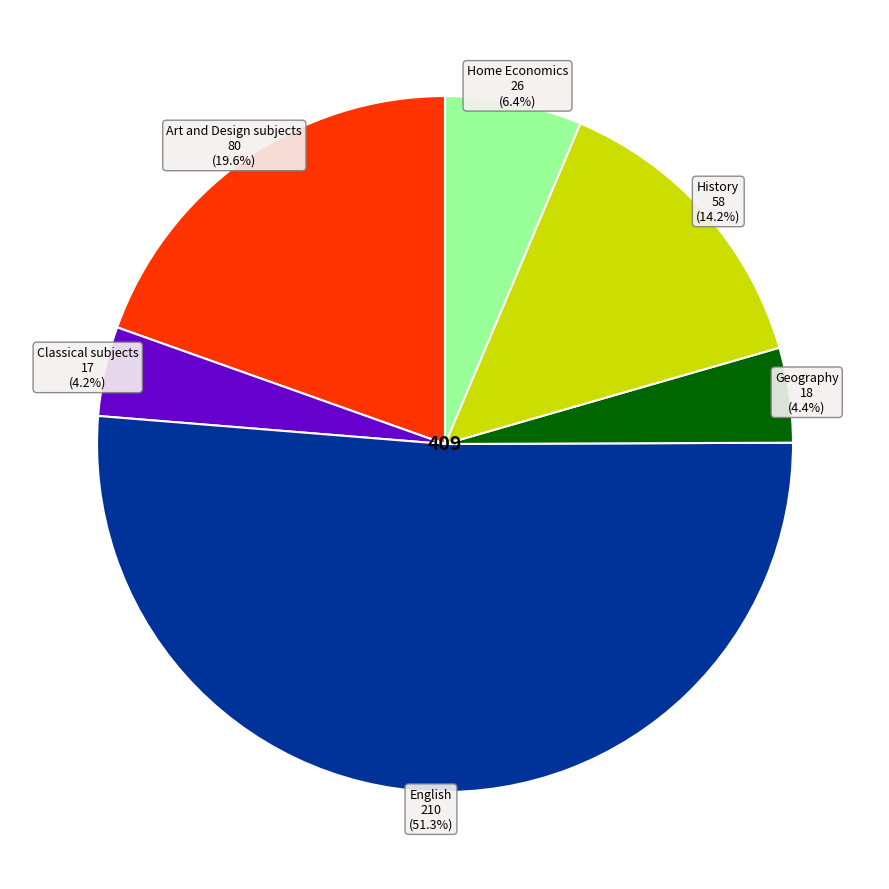

How many segments does this pie chart have?

6